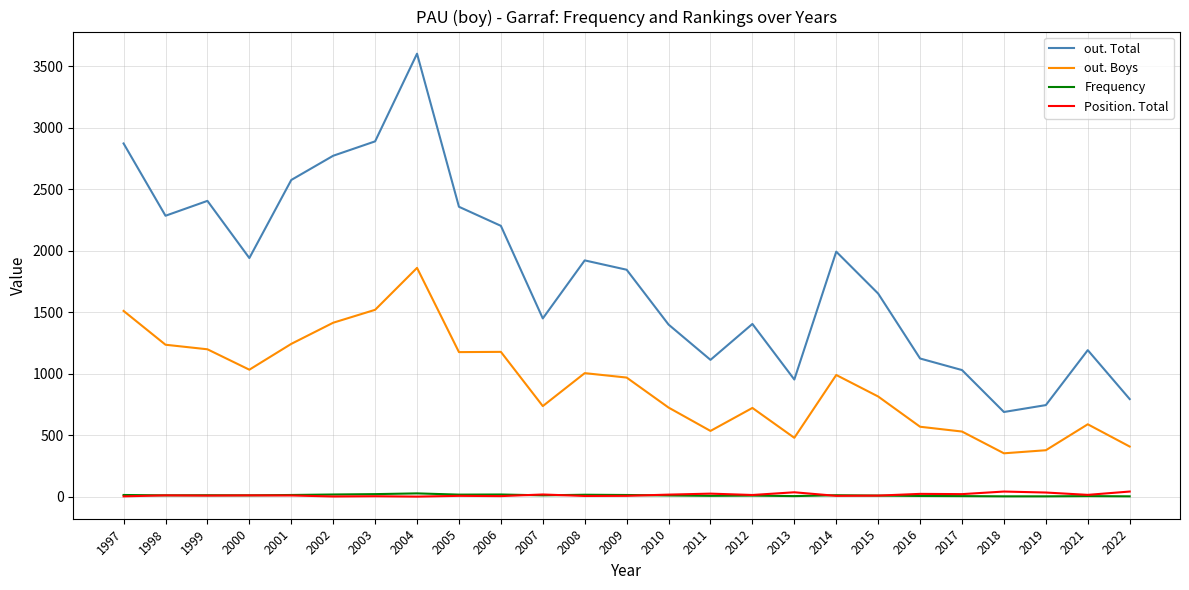

Which series has the largest range (max minus min)?

out. Total